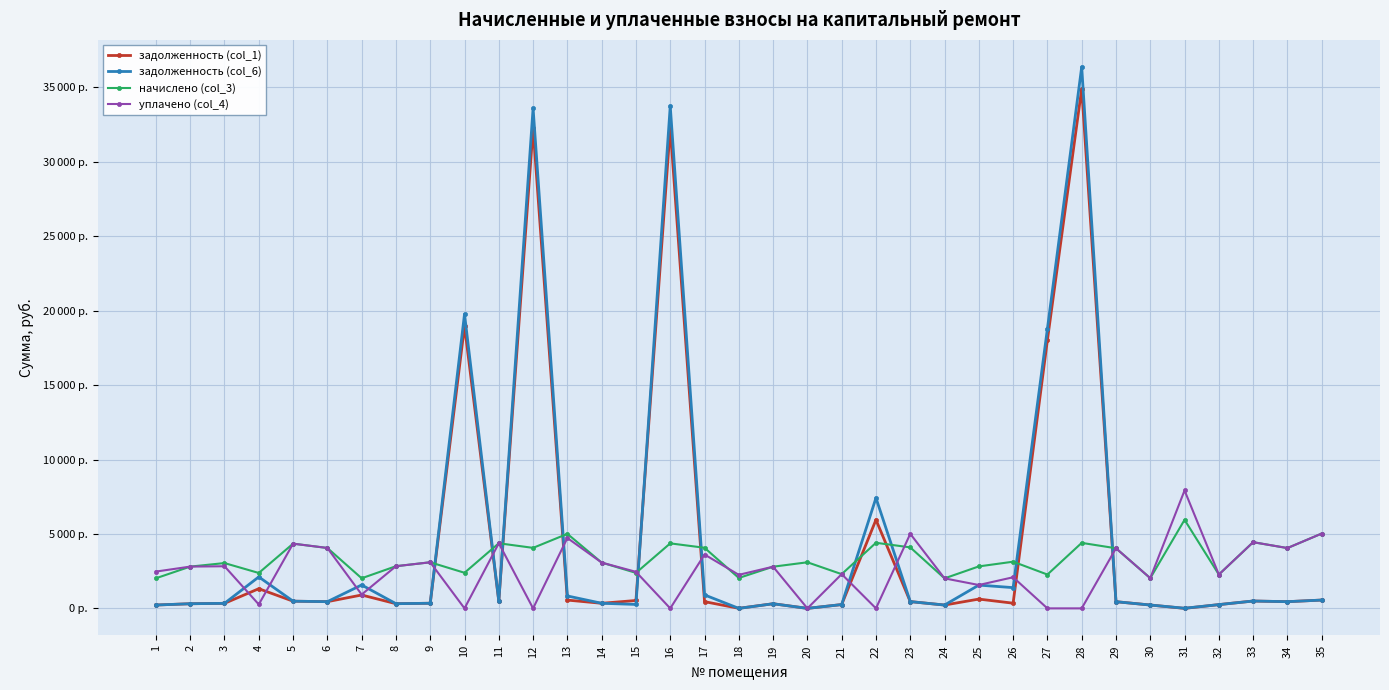

Which series changed the most between 13 and 30?

начислено (col_3)